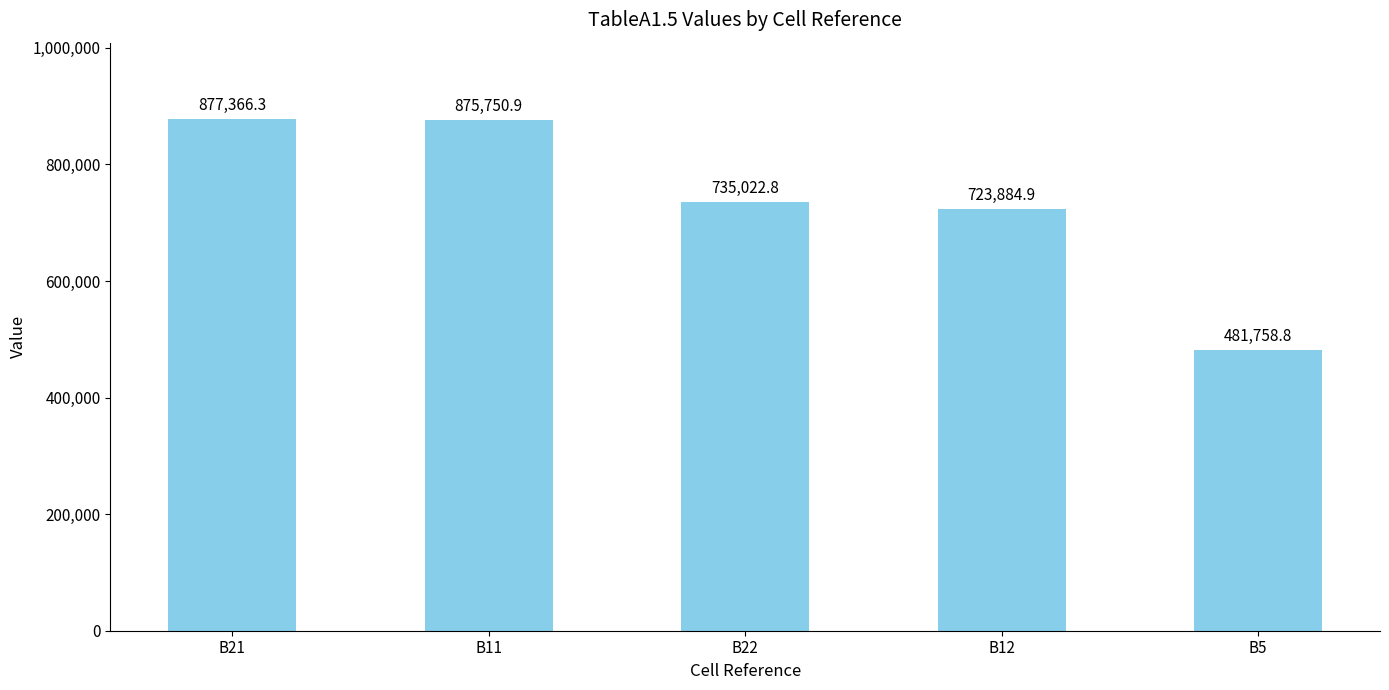

Approximately how many times larger is the value at B12 compared to B22?

1.0